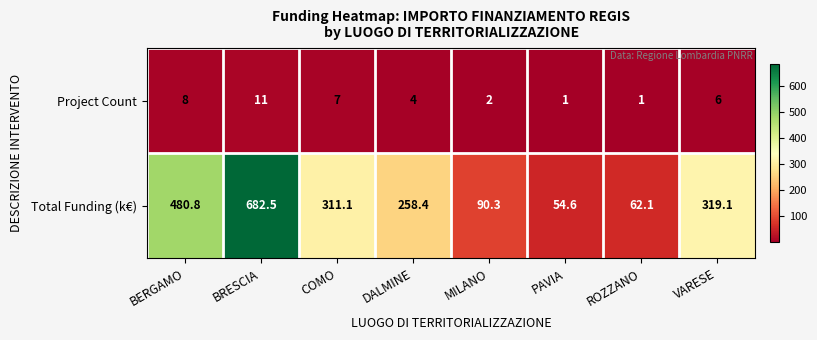

Which series has the largest range (max minus min)?

Total Funding (k€)